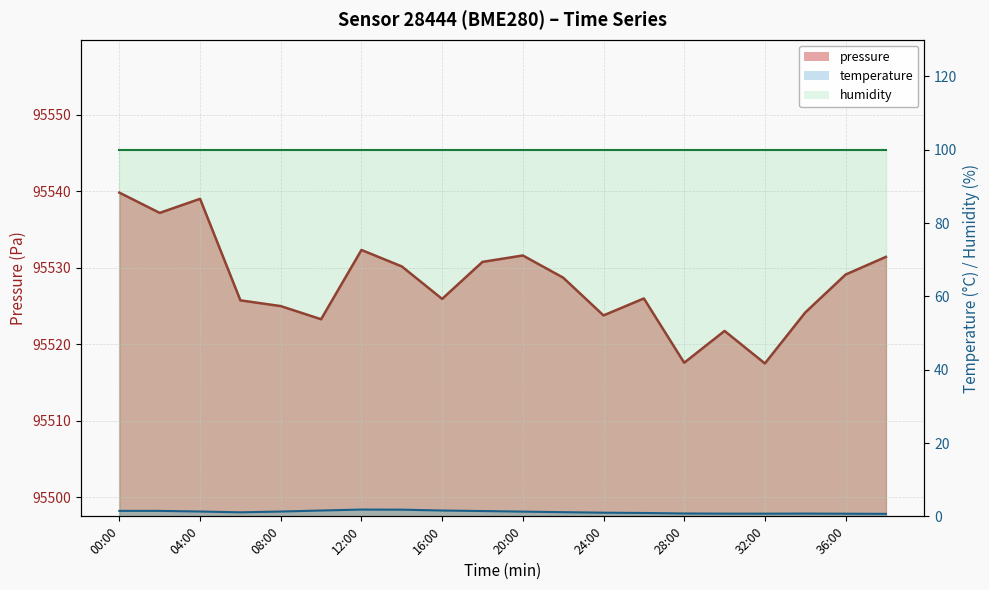

What is the lowest value of the pressure series?

95517.5